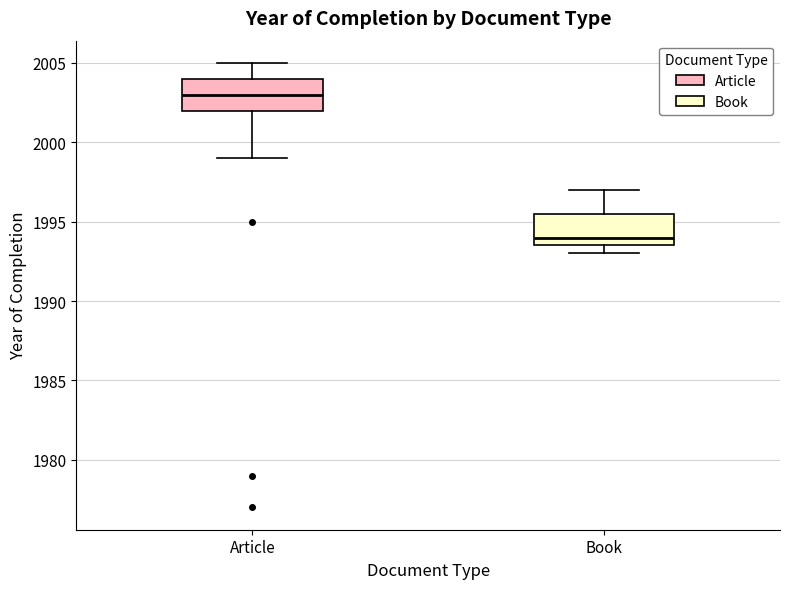

Reading left to right, read every box against the y-axis: the position of its median line, the range the box covers, and the ends of its whiskers. The values are not printed on the chart, so give them approximately, as read against the axis.

Article: median 2003.0, box 2002.0 to 2004.0, whiskers 1999.0 to 2005.0
Book: median 1994.0, box 1993.5 to 1995.5, whiskers 1993.0 to 1997.0